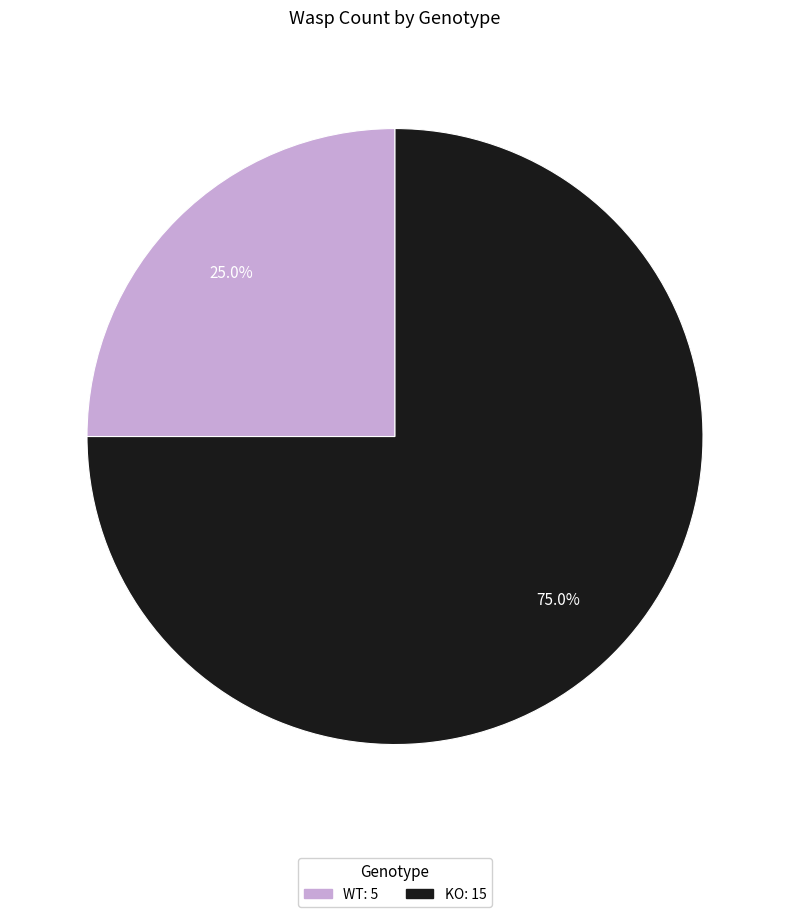

Is there a majority slice in this chart?

Yes